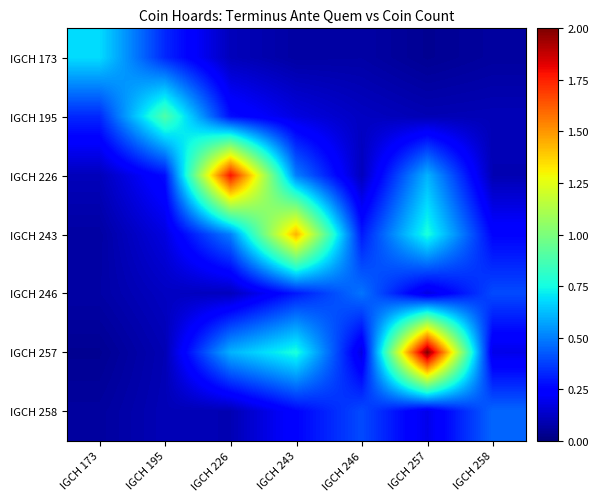

Reading right to left, transcribe all the data shown in this chart.

IGCH 173: IGCH 258=0.1	IGCH 257=0.0	IGCH 246=0.1	IGCH 243=0.1	IGCH 226=0.1	IGCH 195=0.3	IGCH 173=0.7
IGCH 195: IGCH 258=0.1	IGCH 257=0.1	IGCH 246=0.1	IGCH 243=0.2	IGCH 226=0.3	IGCH 195=0.9	IGCH 173=0.3
IGCH 226: IGCH 258=0.1	IGCH 257=0.6	IGCH 246=0.1	IGCH 243=0.5	IGCH 226=1.8	IGCH 195=0.3	IGCH 173=0.1
IGCH 243: IGCH 258=0.3	IGCH 257=0.8	IGCH 246=0.3	IGCH 243=1.4	IGCH 226=0.5	IGCH 195=0.2	IGCH 173=0.1
IGCH 246: IGCH 258=0.4	IGCH 257=0.2	IGCH 246=0.5	IGCH 243=0.3	IGCH 226=0.1	IGCH 195=0.1	IGCH 173=0.1
IGCH 257: IGCH 258=0.2	IGCH 257=2.0	IGCH 246=0.2	IGCH 243=0.8	IGCH 226=0.6	IGCH 195=0.1	IGCH 173=0.0
IGCH 258: IGCH 258=0.5	IGCH 257=0.2	IGCH 246=0.4	IGCH 243=0.3	IGCH 226=0.1	IGCH 195=0.1	IGCH 173=0.1